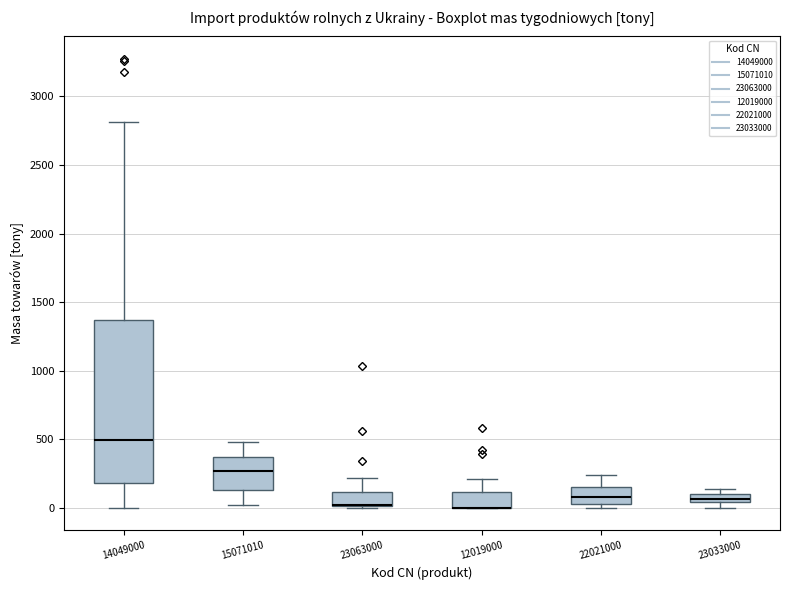

Where does the median line of the box at x = 14049000 sit on the y-axis? The values are not printed on the chart, so give them approximately, as read against the axis.

500